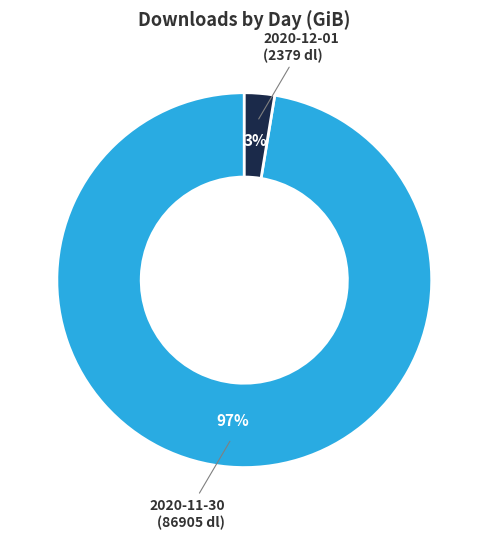

Does any single category account for the majority?

Yes